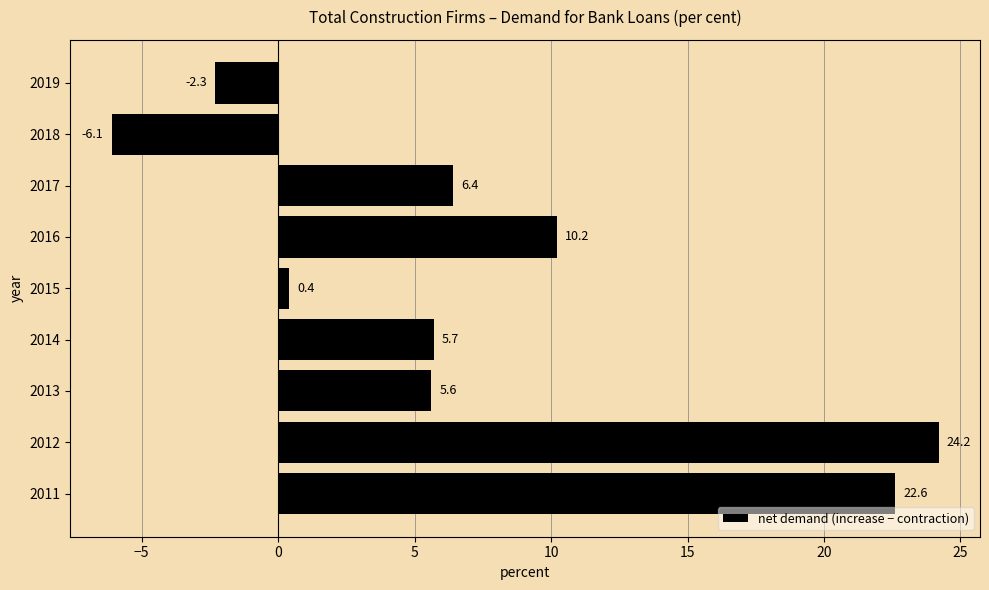

Reading bottom to top, extract all data points from this chart.

2011=22.6	2012=24.2	2013=5.6	2014=5.7	2015=0.4	2016=10.2	2017=6.4	2018=-6.1	2019=-2.3